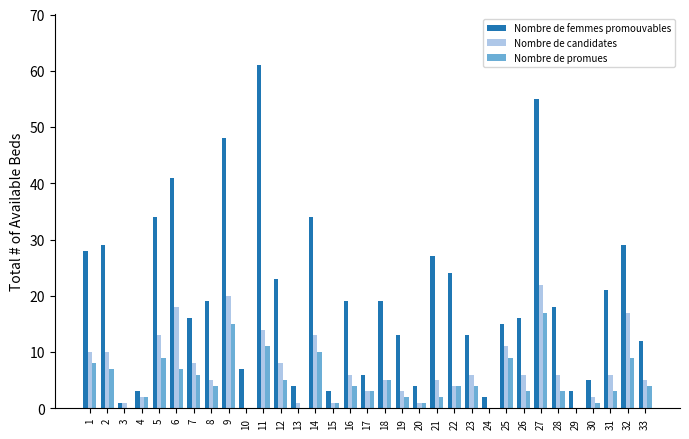

At which label does Nombre de candidates first exceed 6?

1